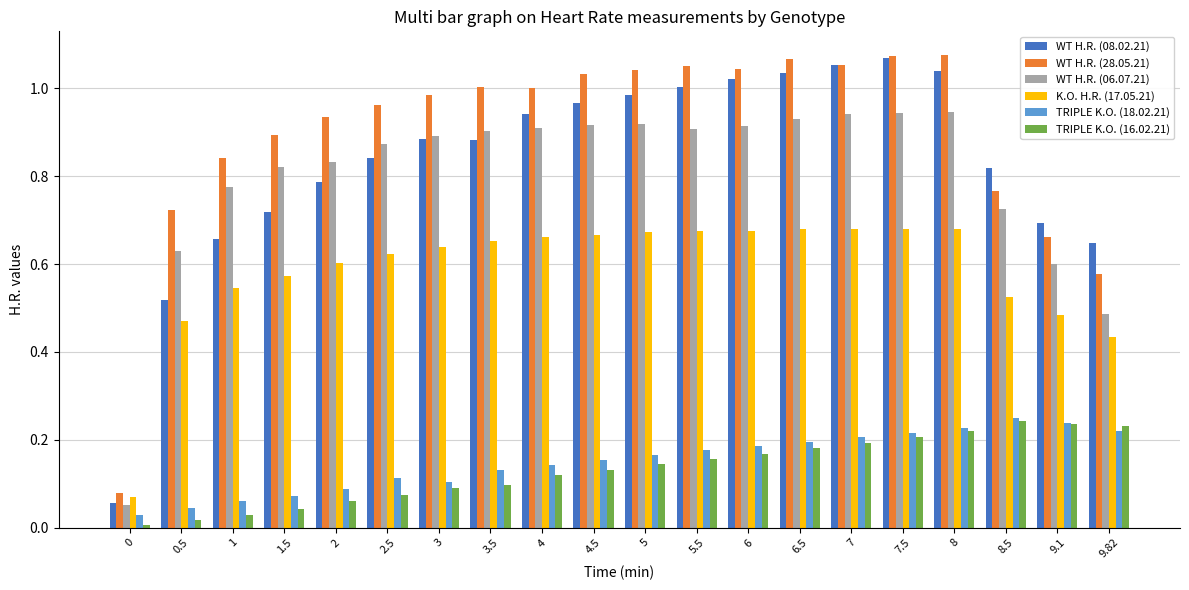

Which series changed the most between 0.5 and 8.5?

WT H.R. (08.02.21)